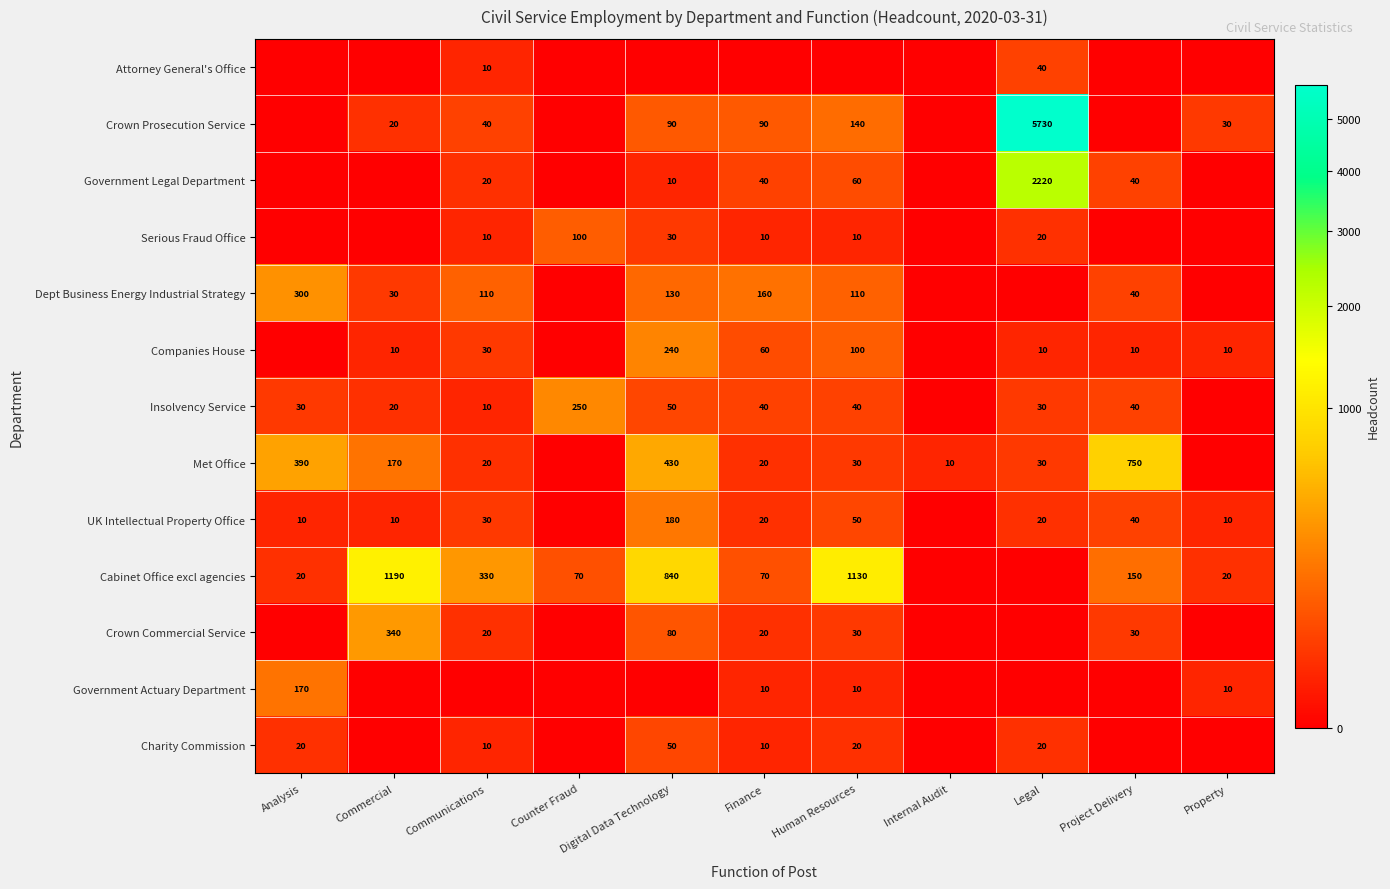

True or false: Companies House has a value of 19 at Communications.

False